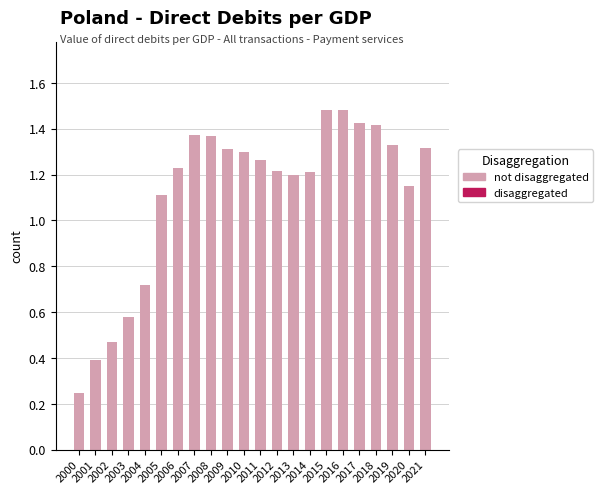

True or false: the data shows 1.4 at 2008.

True